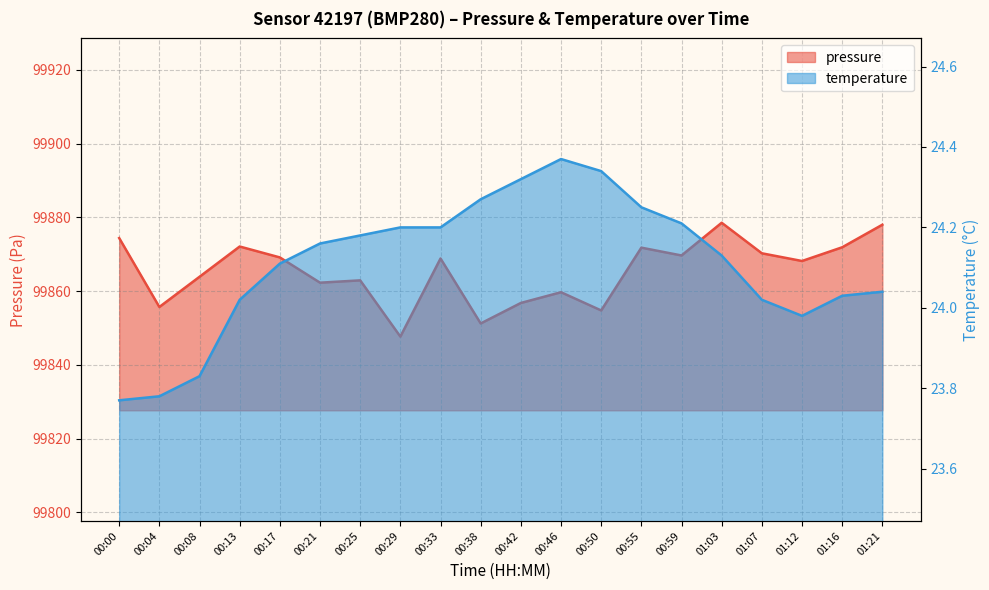

True or false: temperature has a value of 24.2 at 00:59.

True